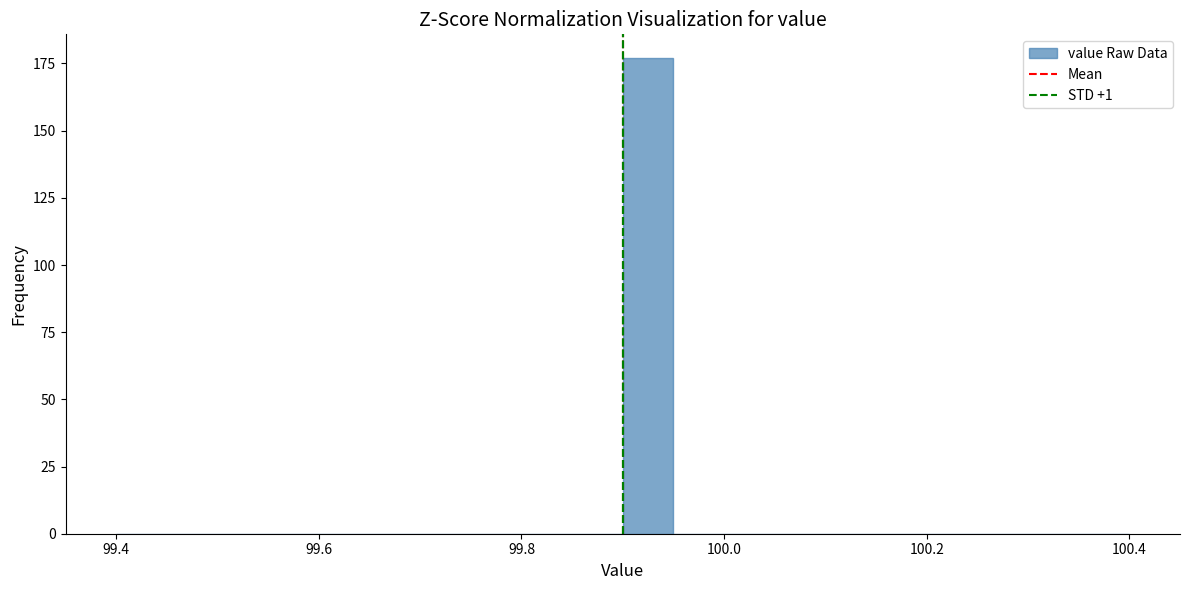

Read against the x-axis, roughly where is the centre of the tallest bar?

99.92